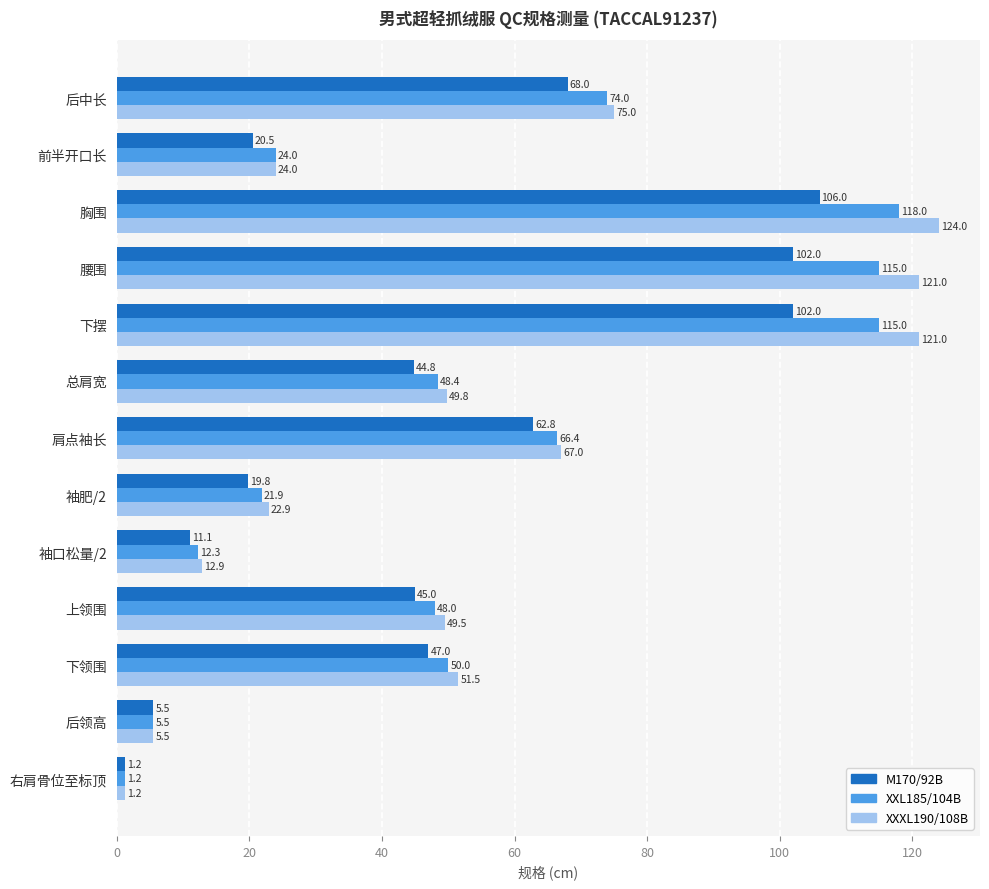

True or false: XXL185/104B has a value of 50.0 at 下领围.

True